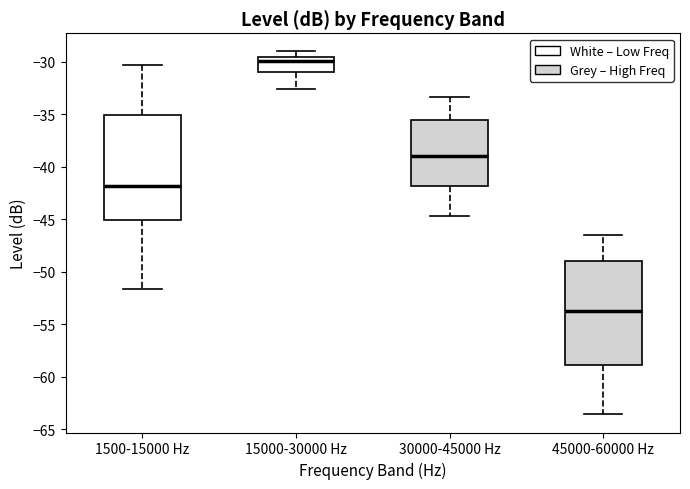

Reading left to right, read every box against the y-axis: the position of its median line, the range the box covers, and the ends of its whiskers. The values are not printed on the chart, so give them approximately, as read against the axis.

1500-15000 Hz: median -42.0, box -45.0 to -35.0, whiskers -51.5 to -30.5
15000-30000 Hz: median -30.0, box -31.0 to -29.5, whiskers -32.5 to -29.0
30000-45000 Hz: median -39.0, box -42.0 to -35.5, whiskers -44.5 to -33.5
45000-60000 Hz: median -53.5, box -59.0 to -49.0, whiskers -63.5 to -46.5